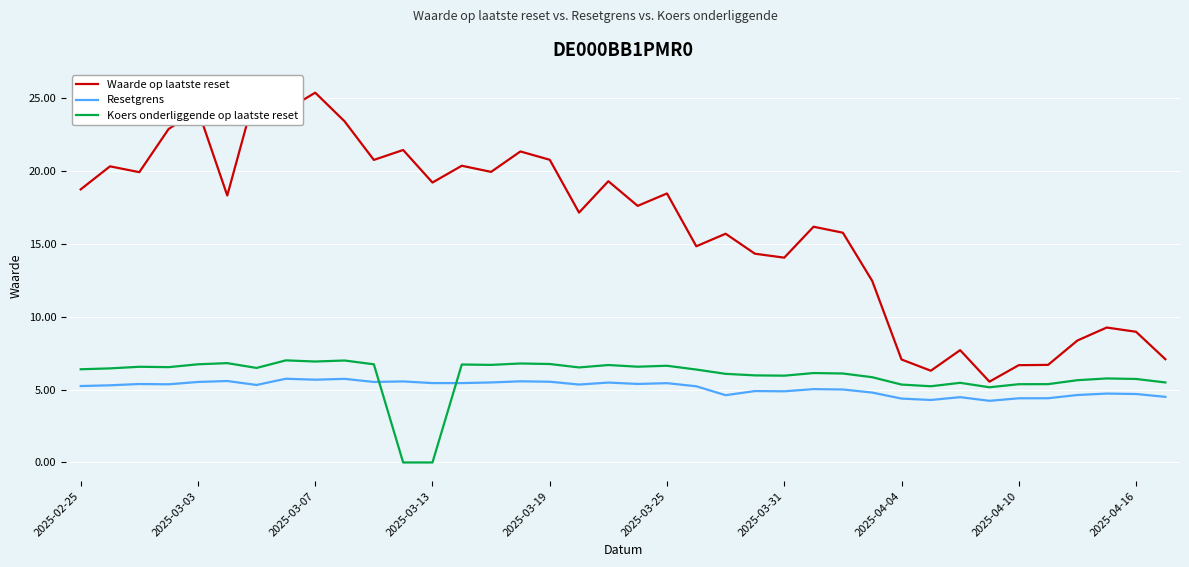

What is the average value of the Koers onderliggende op laatste reset series?

5.9